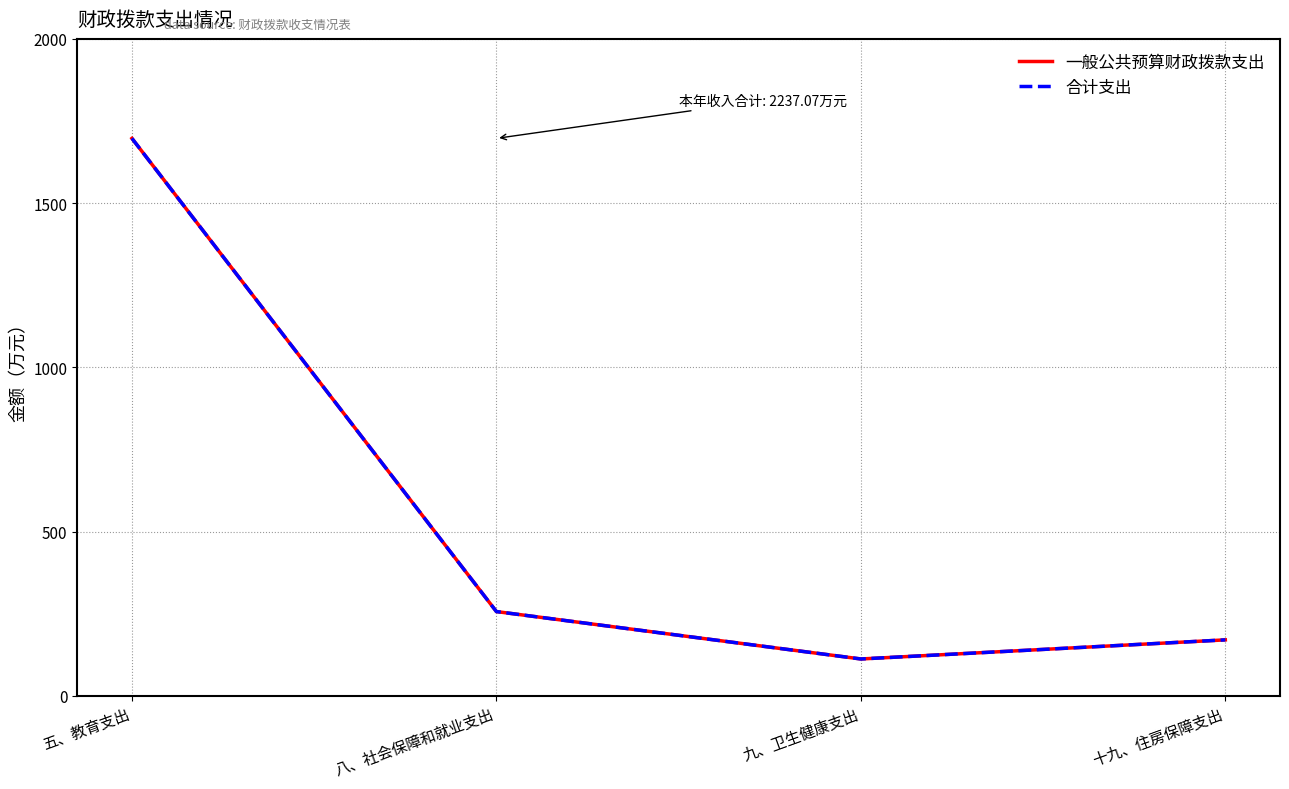

Does the chart display data point markers on the line(s)?

No